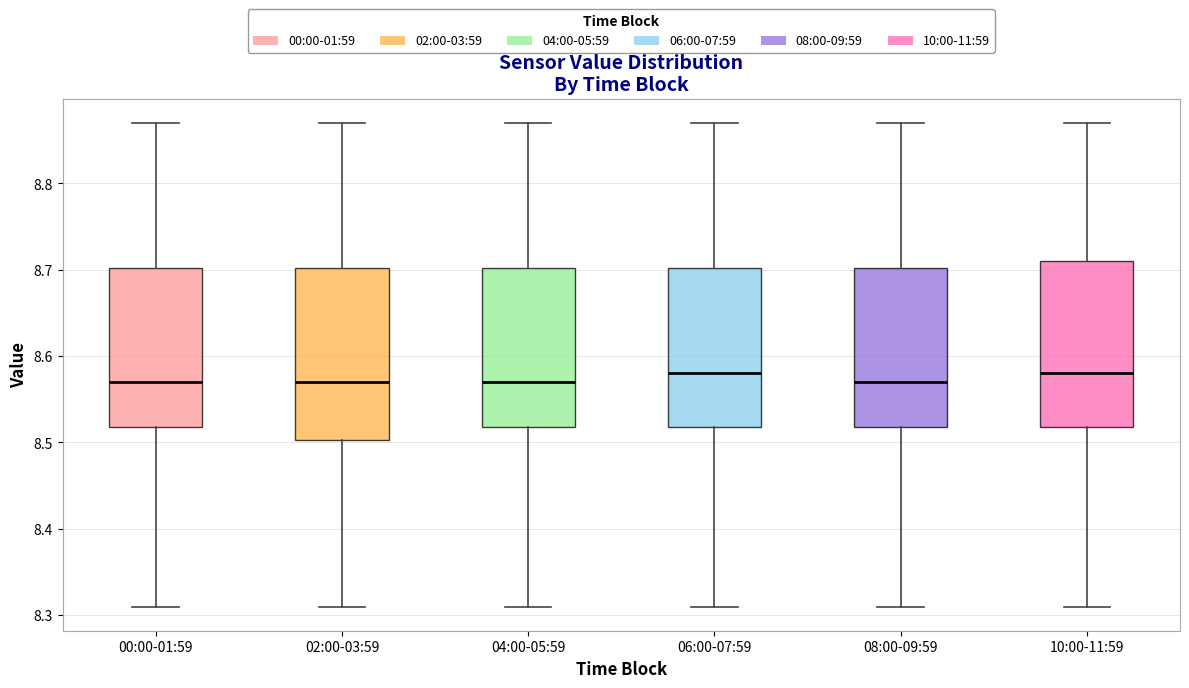

Where does the upper whisker of the box for 00:00-01:59 end on the y-axis? The values are not printed on the chart, so give them approximately, as read against the axis.

8.87